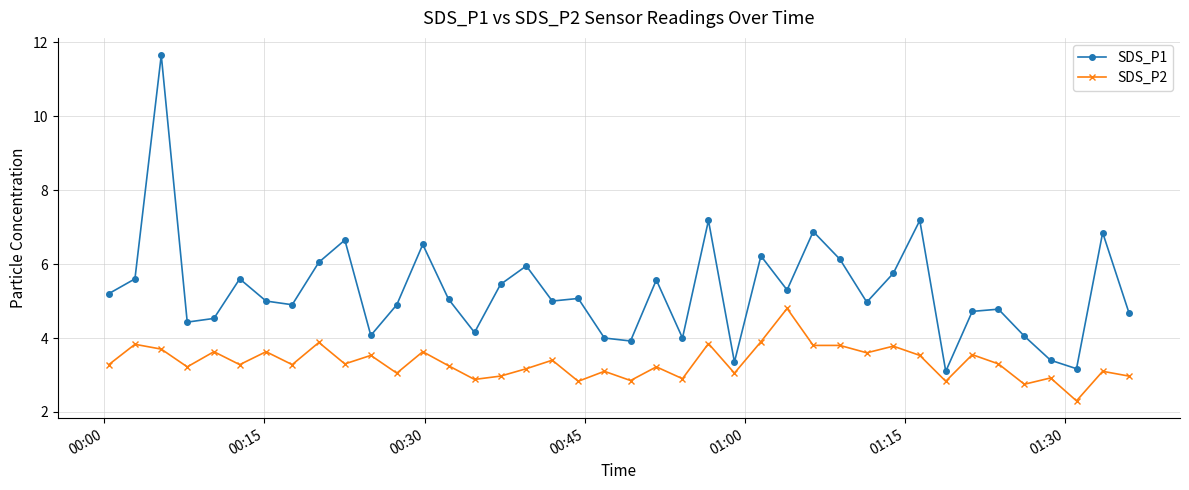

True or false: SDS_P1 has more than 0 interior local peaks.

True